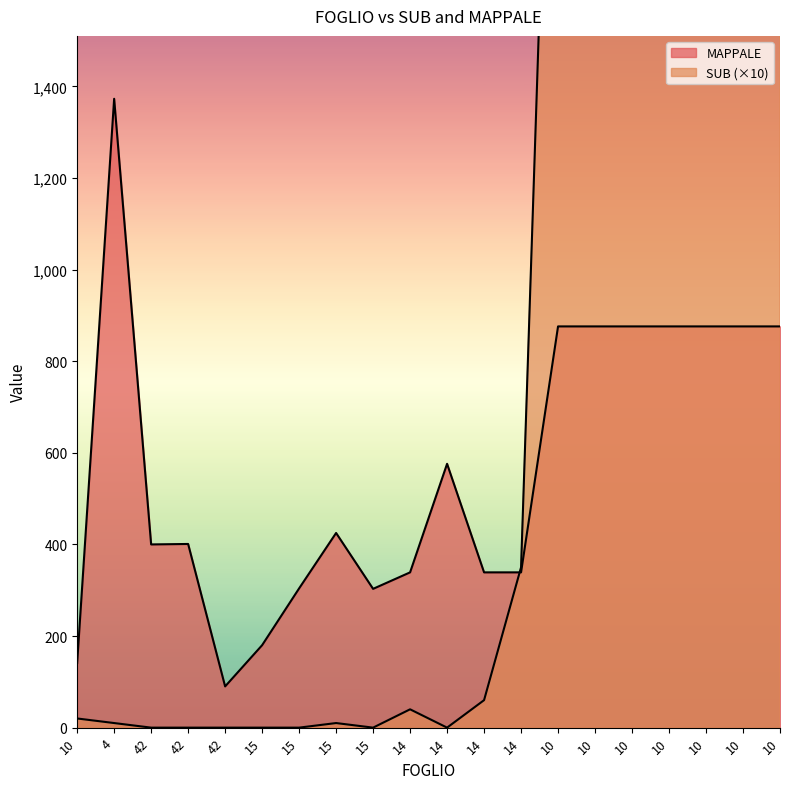

How many values in the MAPPALE series are below 425?

10